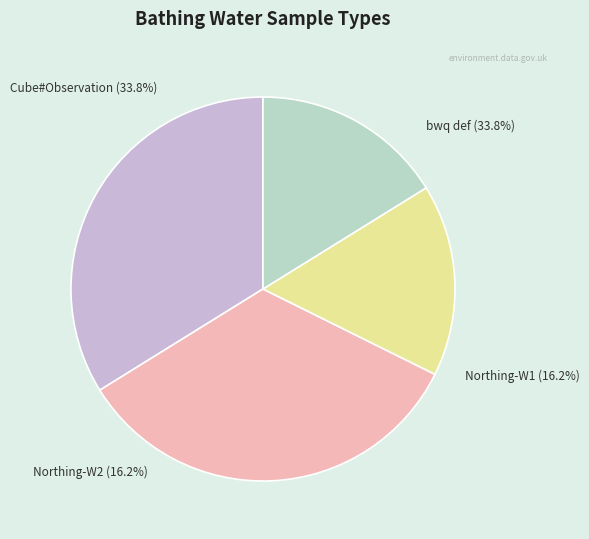

What is the largest slice in the pie chart?

in-season (Cube#Observation)